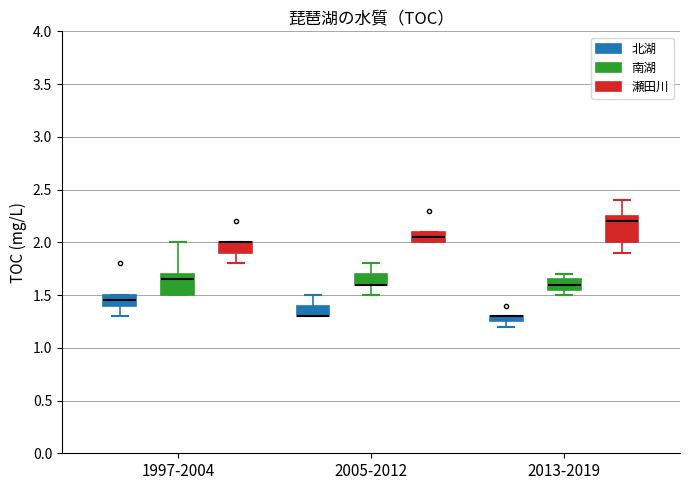

Where is the lower edge of the box for 2005-2012 (北湖) on the y-axis? The values are not printed on the chart, so give them approximately, as read against the axis.

1.30